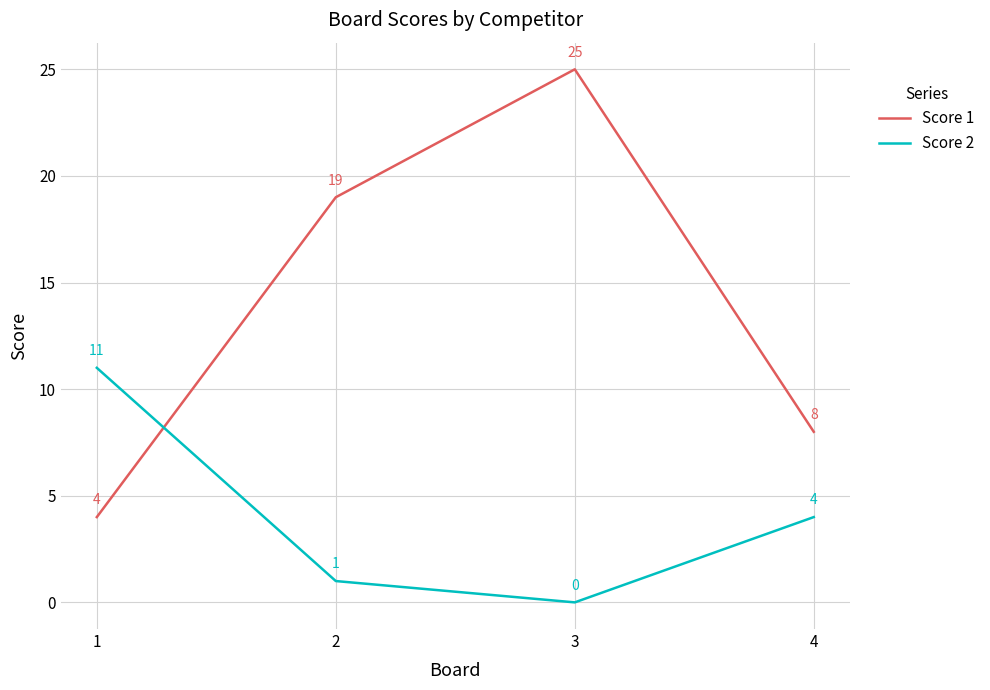

Where is Score 2 nearest to the value 5?

4